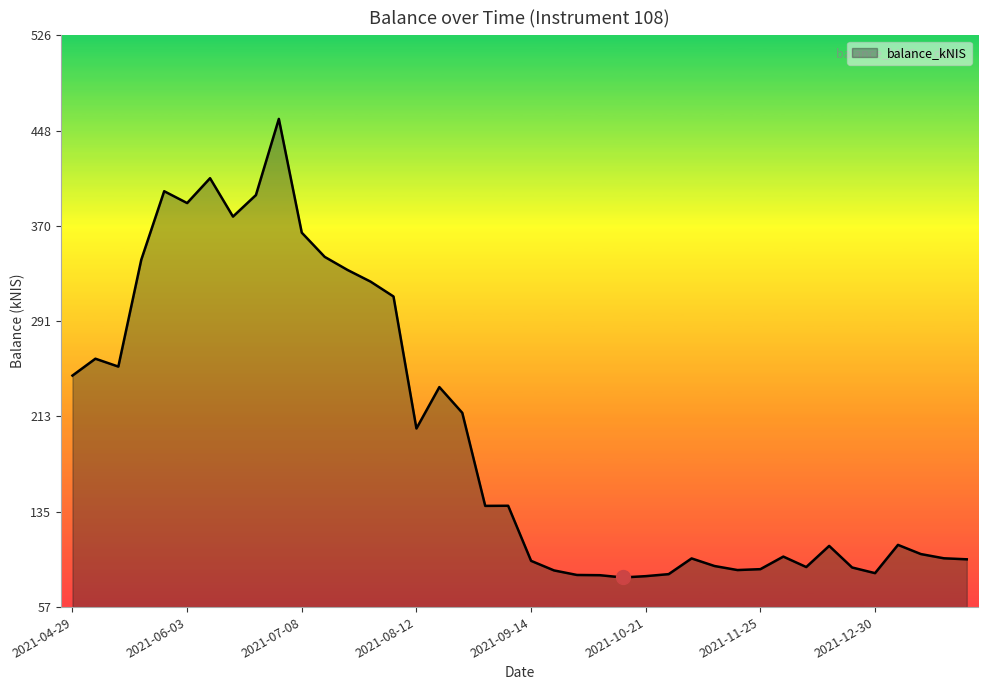

What is the maximum value shown in the chart?

457.6